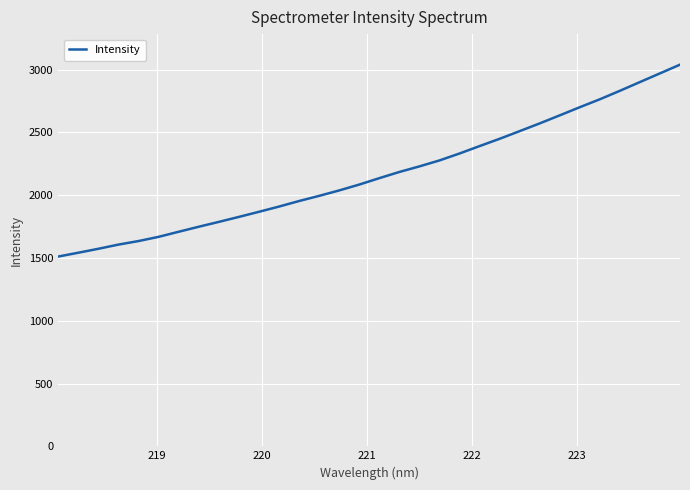

What is the maximum value shown in the chart?

3040.0